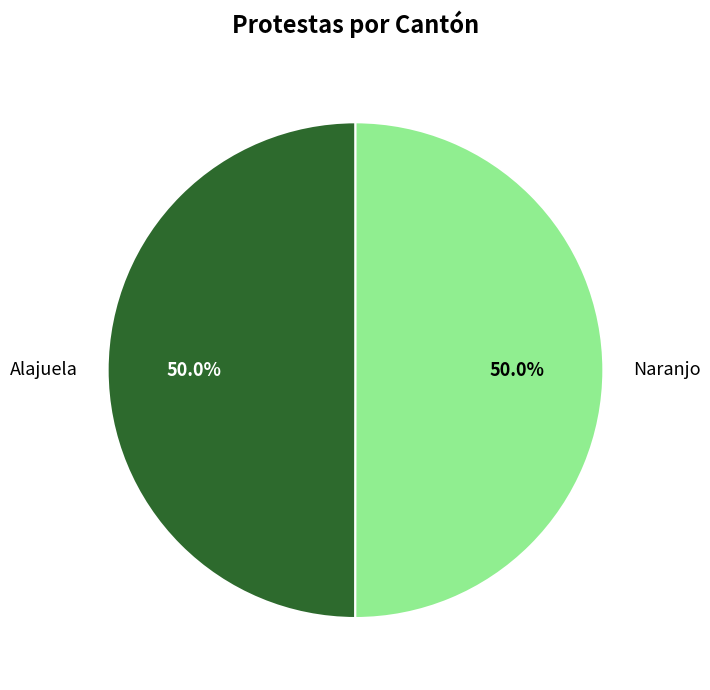

The Alajuela slice represents 50% of the pie. True or false?

True